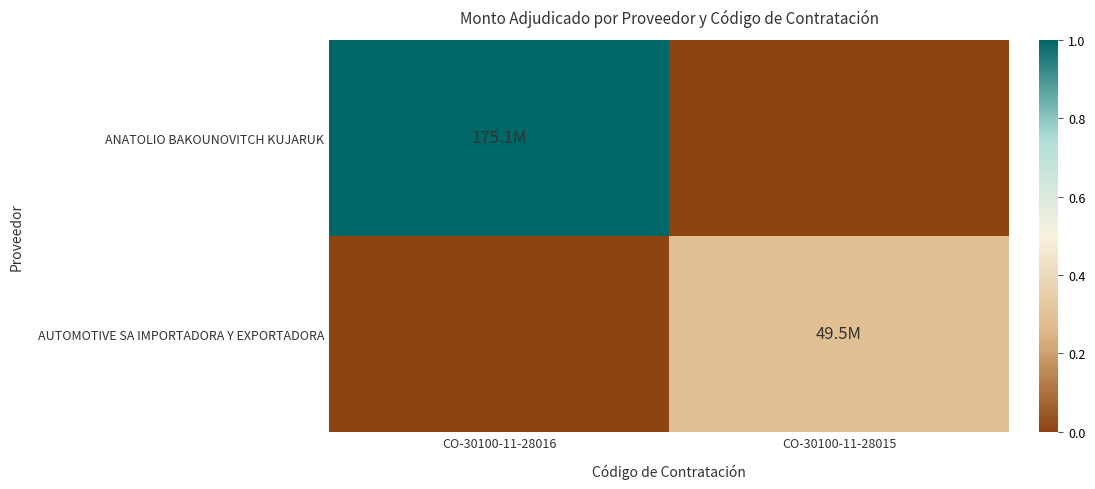

Which label corresponds to the largest value in the chart?

CO-30100-11-28016